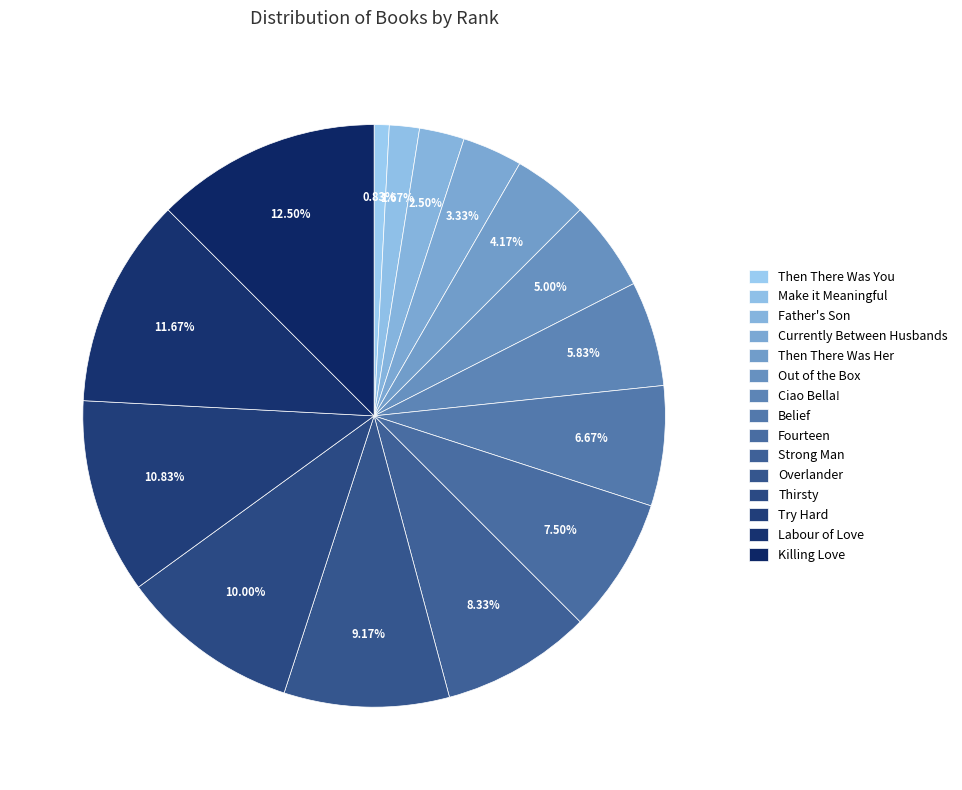

Rank the categories by value from lowest to highest.

Then There Was You, Make it Meaningful, Father's Son, Currently Between Husbands, Then There Was Her, Out of the Box, Ciao Bella!, Belief, Fourteen, Strong Man, Overlander, Thirsty, Try Hard, Labour of Love, Killing Love